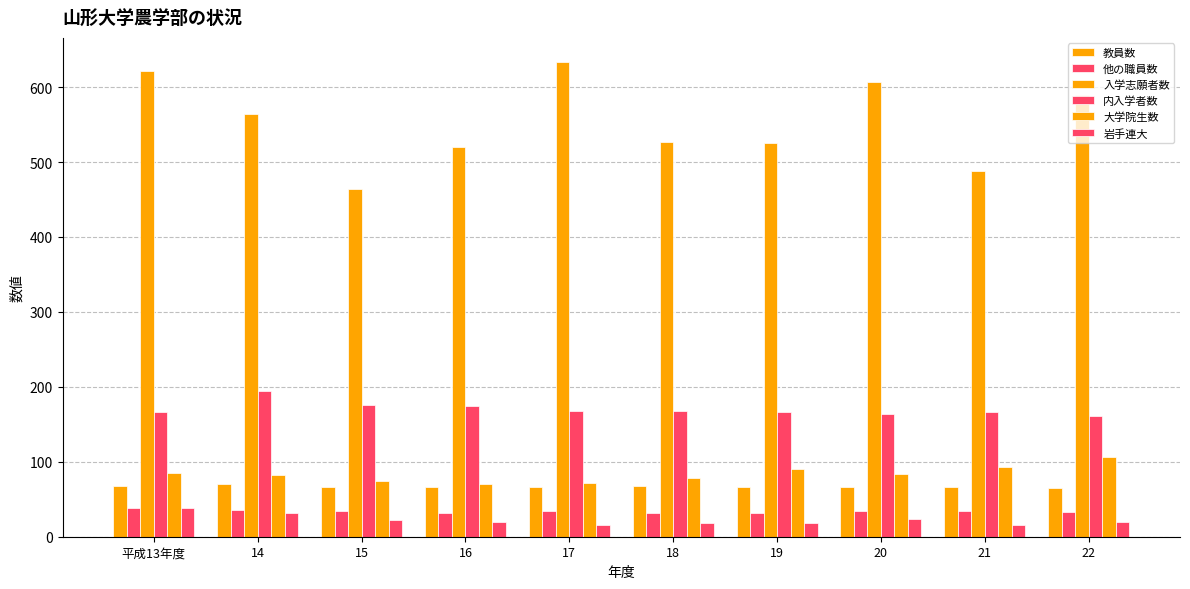

How many bars are there in total?

60